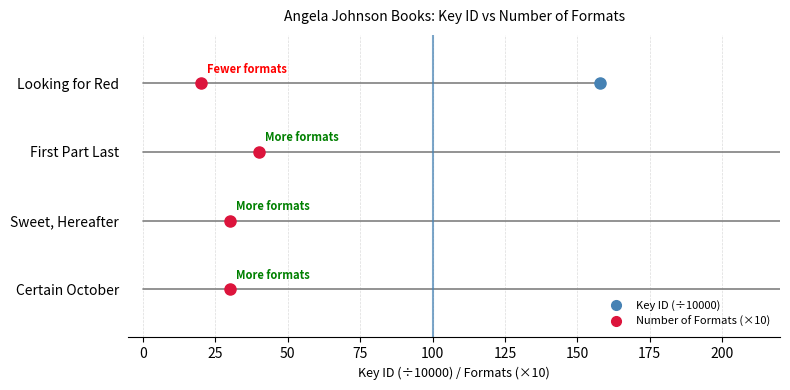

List the labels in order of value, smallest first.

Looking for Red, Certain October, Sweet, Hereafter, First Part Last